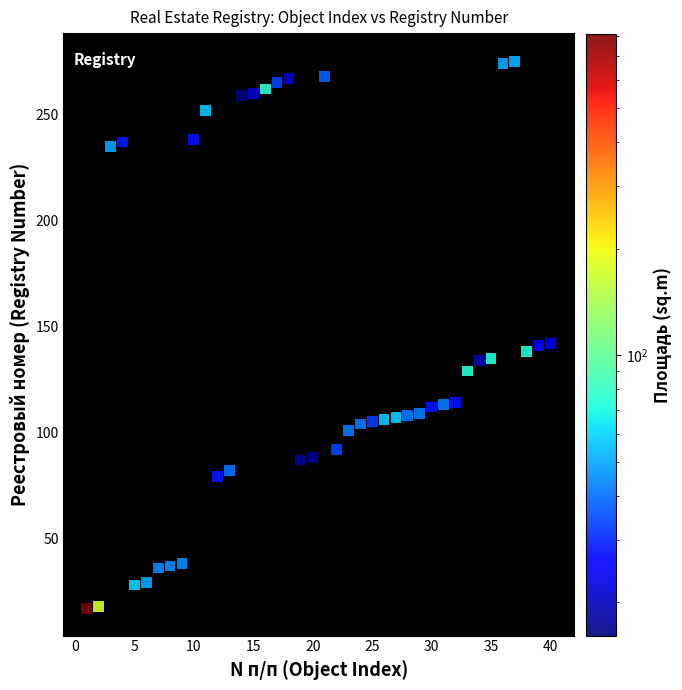

What is the range of X values (max minus min)?

39